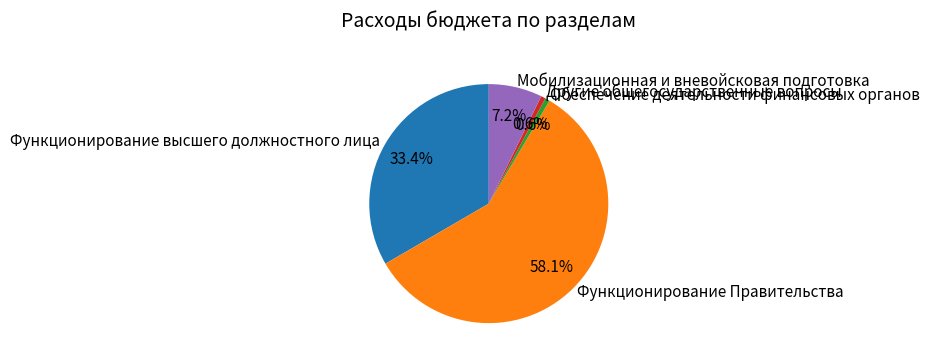

Is there any slice that represents more than half of the pie?

Yes